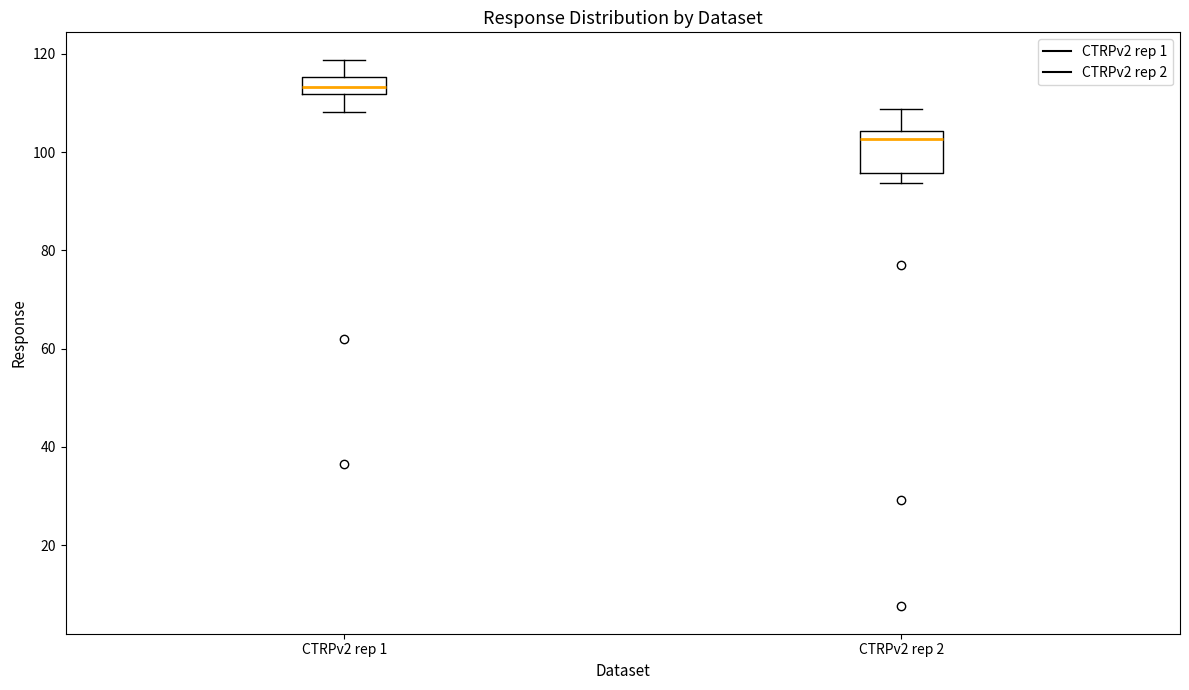

Which box is the tallest, from its lower edge to its upper edge?

CTRPv2 rep 2